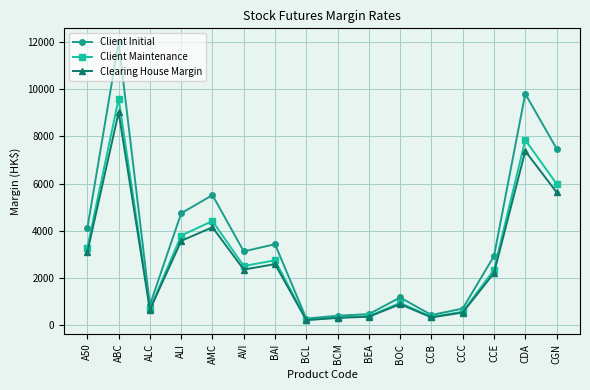

What is the difference between the Client Maintenance values at ABC and BOC?

8685